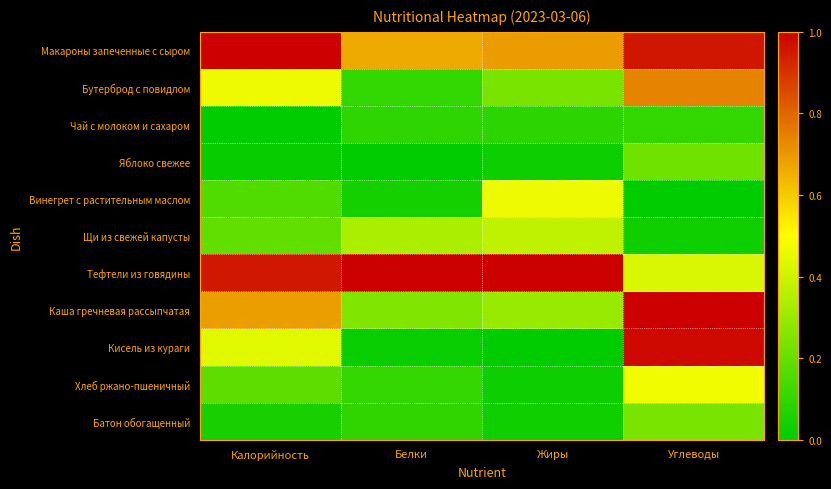

What is the difference between the highest and lowest values at Углеводы?

1.0